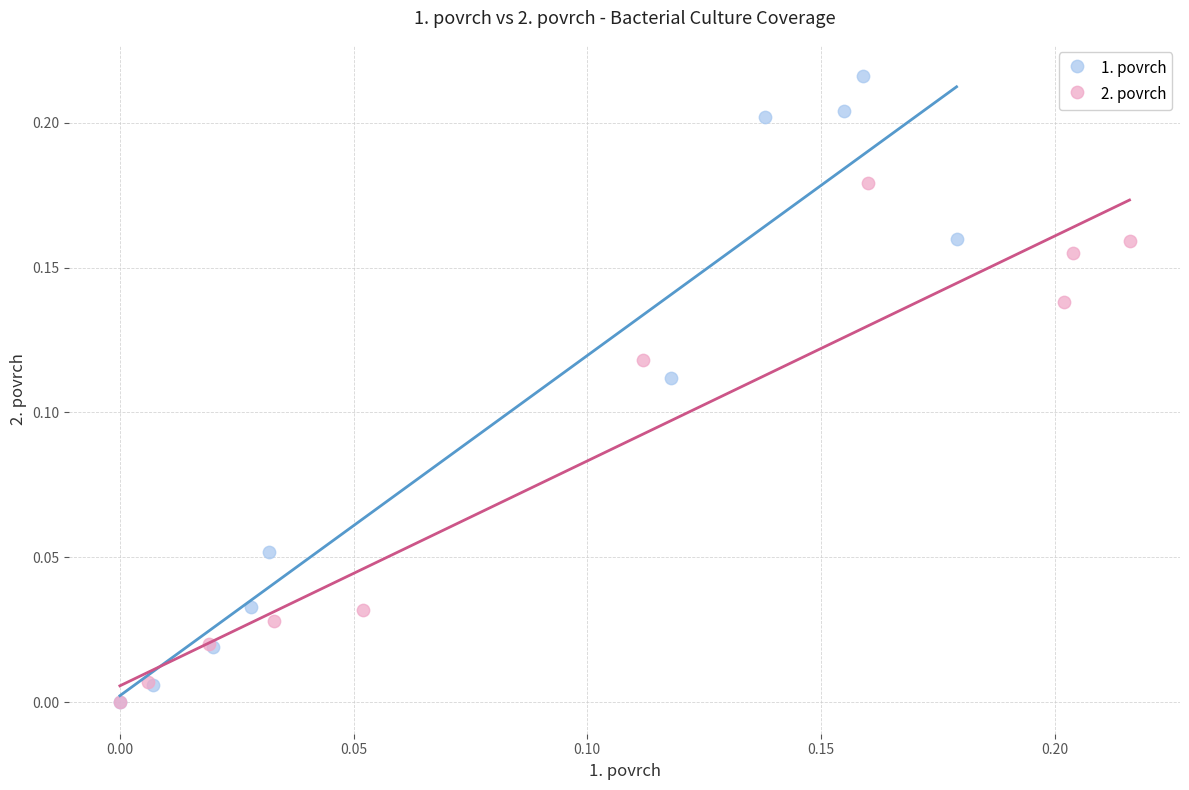

Which series contains the highest Y value?

1. povrch